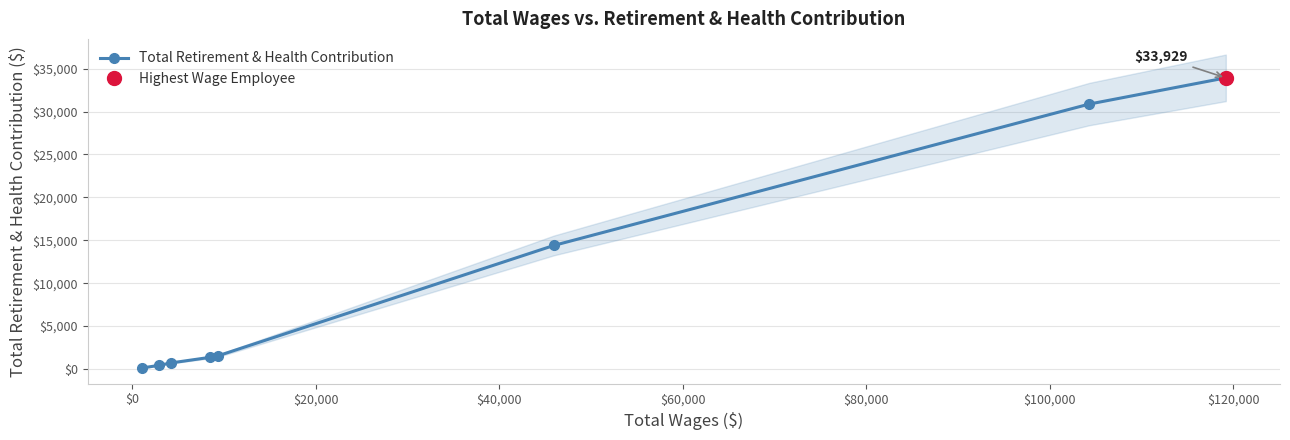

What is the smallest value displayed?

120